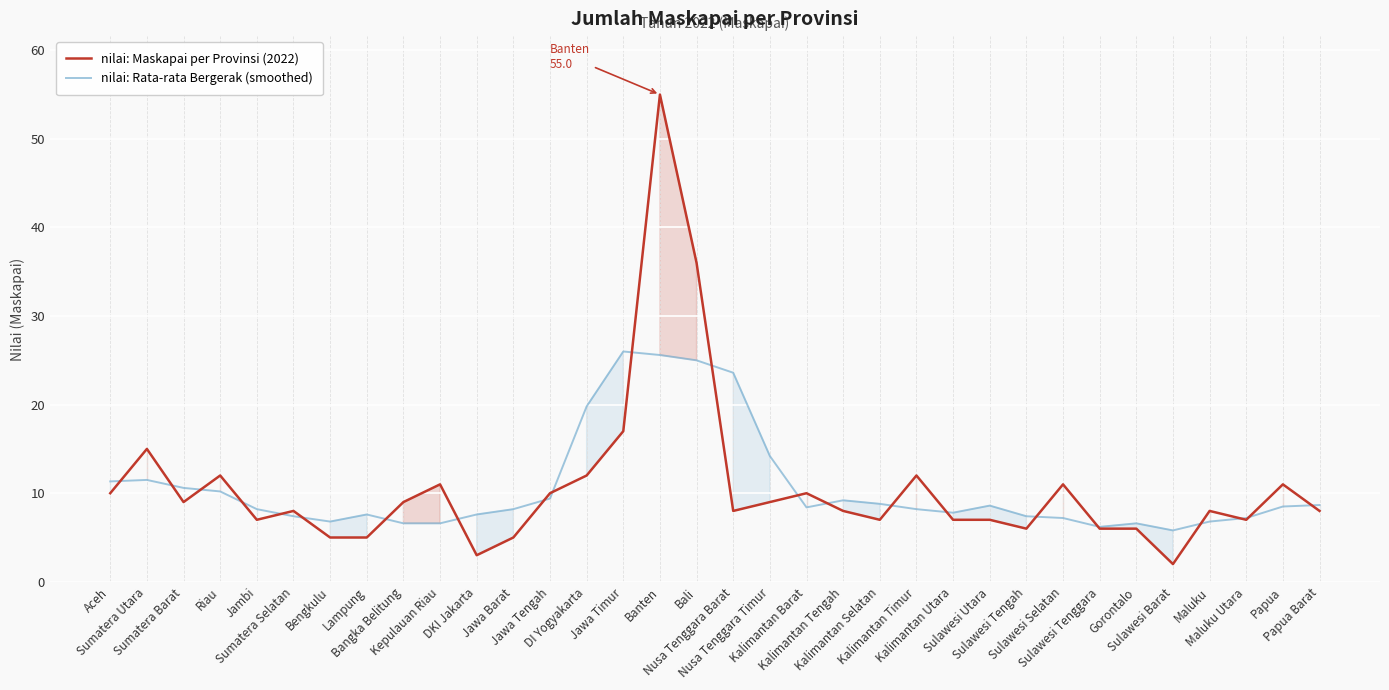

Which series ends up on top after the final intersection of nilai: Rata-rata Bergerak (smoothed) and nilai: Maskapai per Provinsi (2022)?

nilai: Rata-rata Bergerak (smoothed)